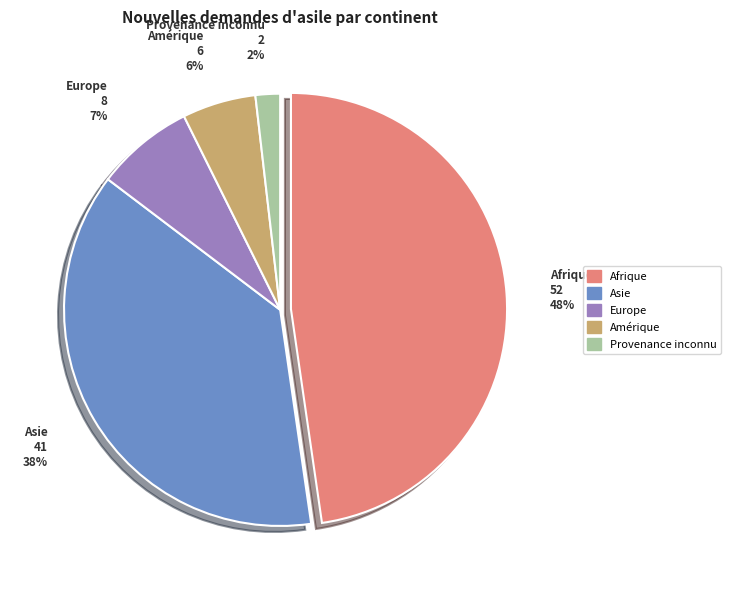

What is the smallest slice in the pie chart?

Provenance inconnu